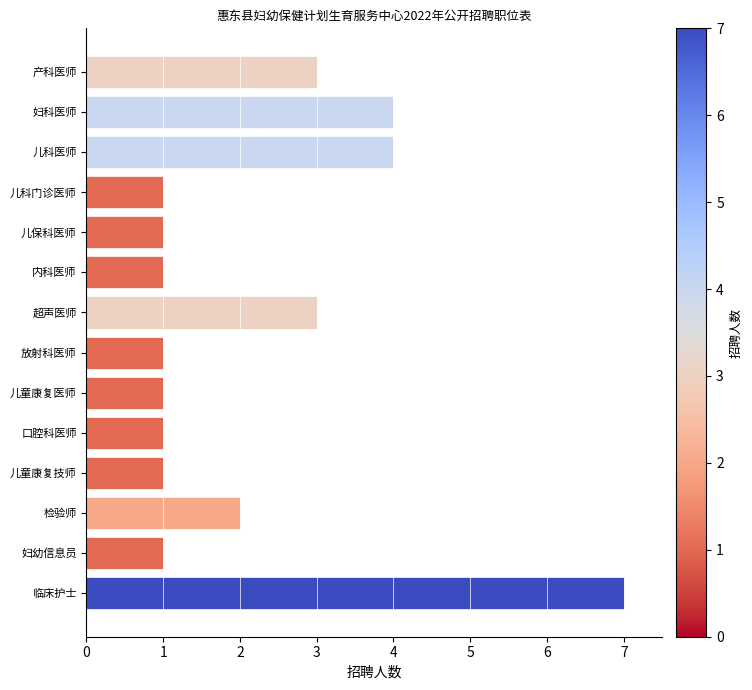

What is the minimum value shown in the chart?

1